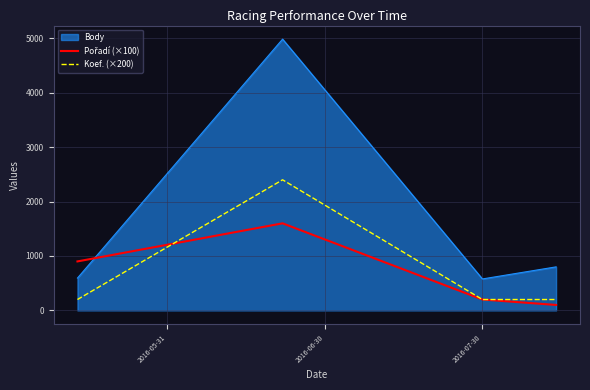

Which series has the largest range (max minus min)?

Body